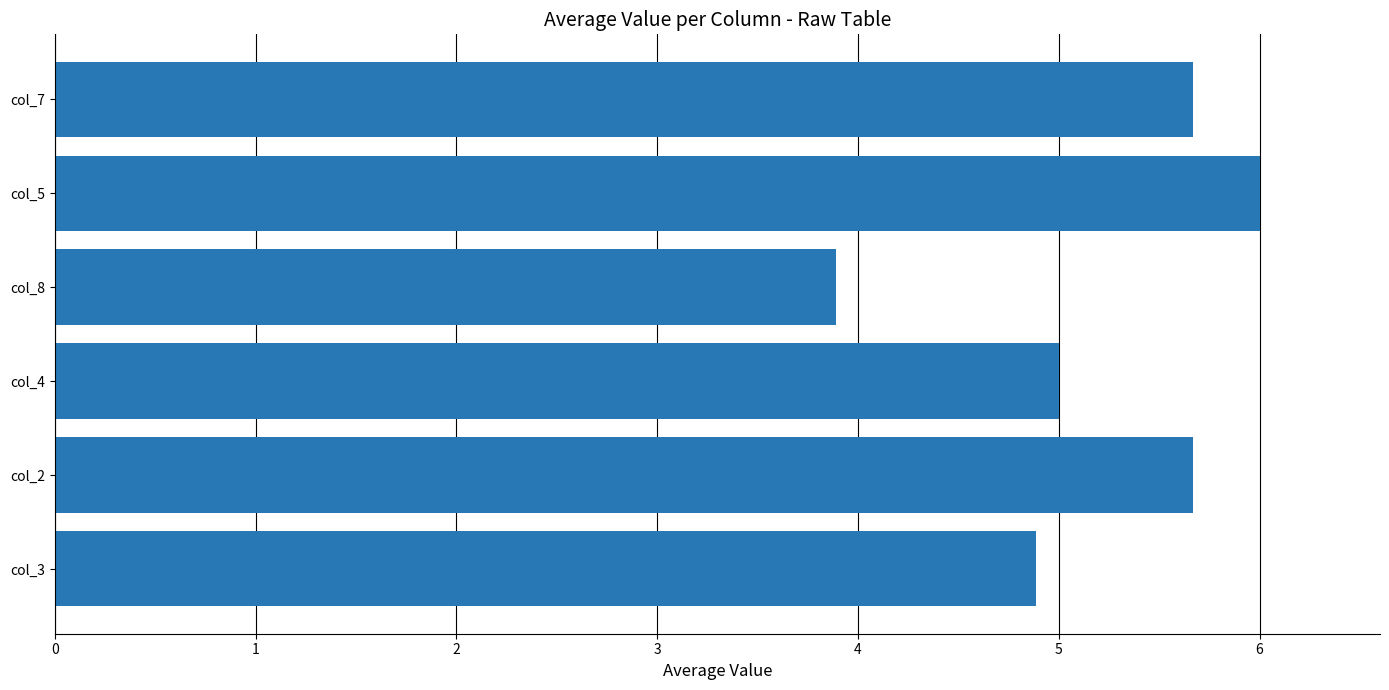

At which label is the value closest to 4?

col_8